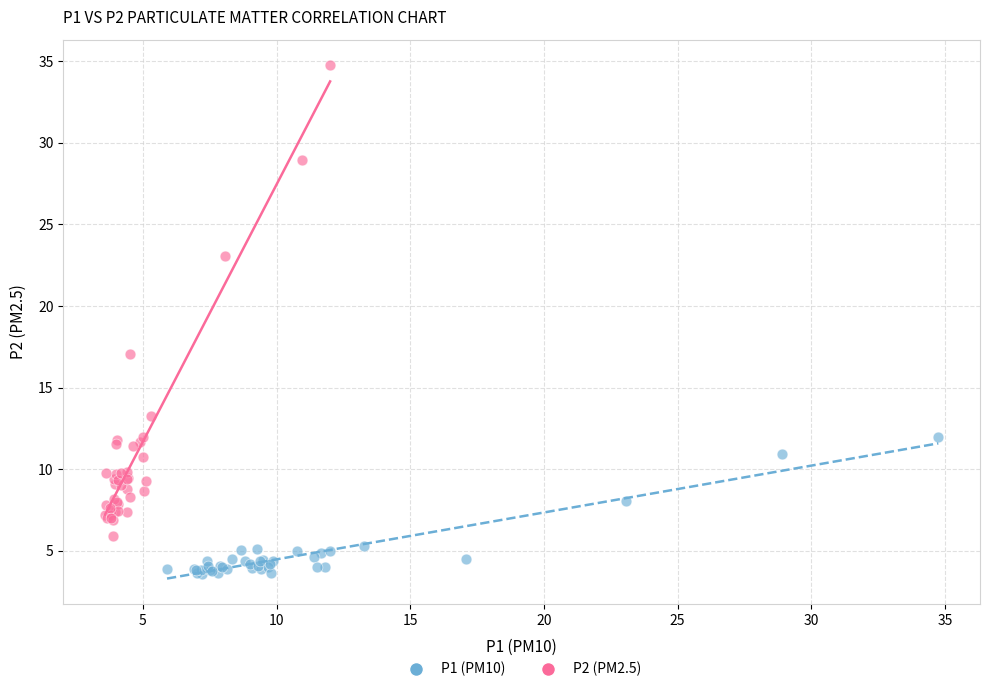

What are all the series names shown in the legend?

P1 (PM10), P2 (PM2.5)